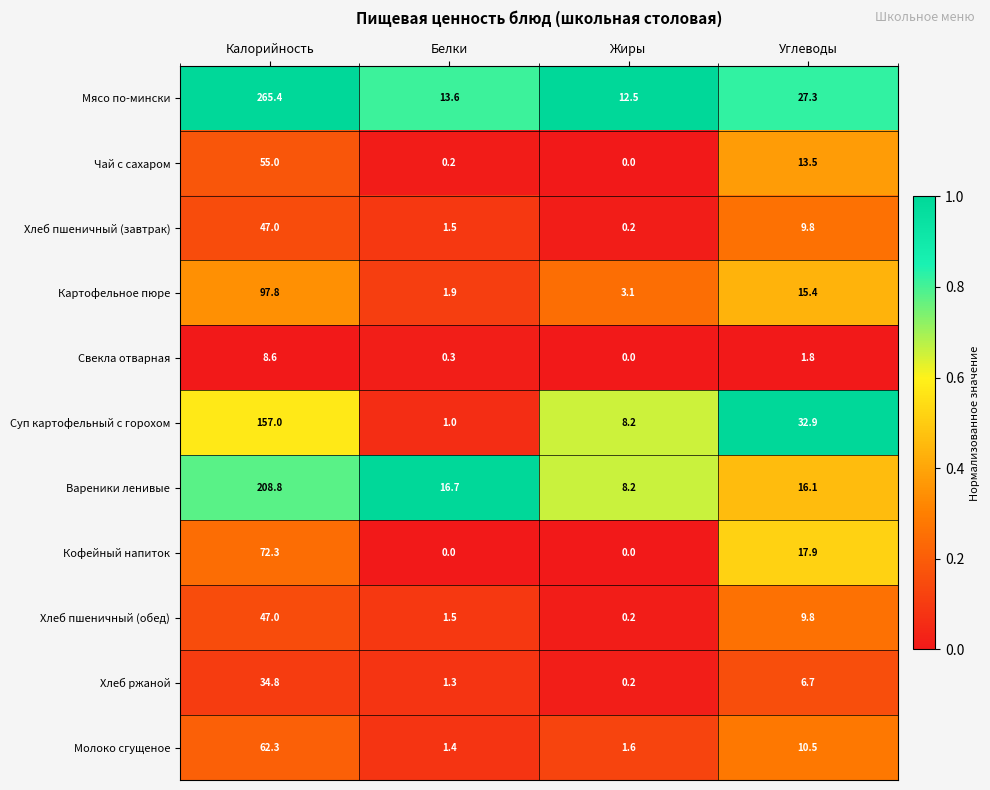

What is the sum of the Хлеб ржаной values at Белки and Калорийность?

36.1